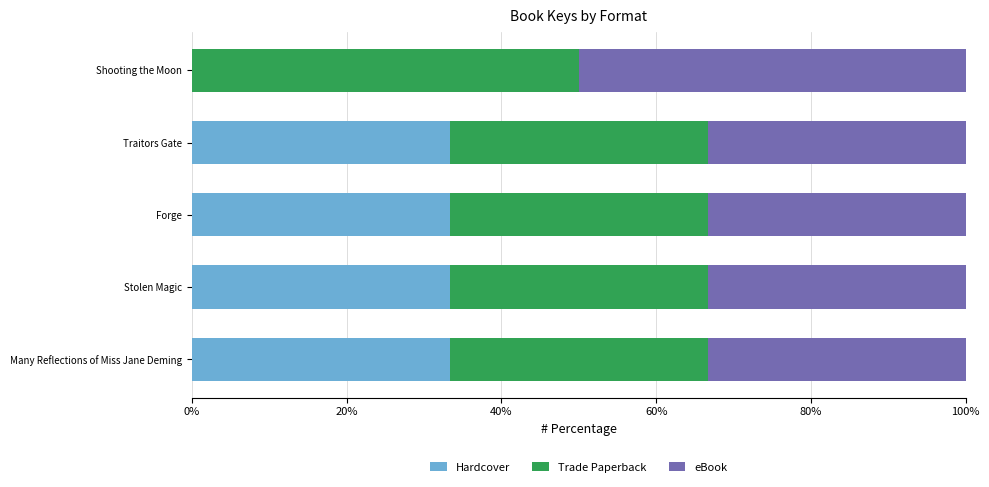

What are all the series names shown in the legend?

Hardcover, Trade Paperback, eBook